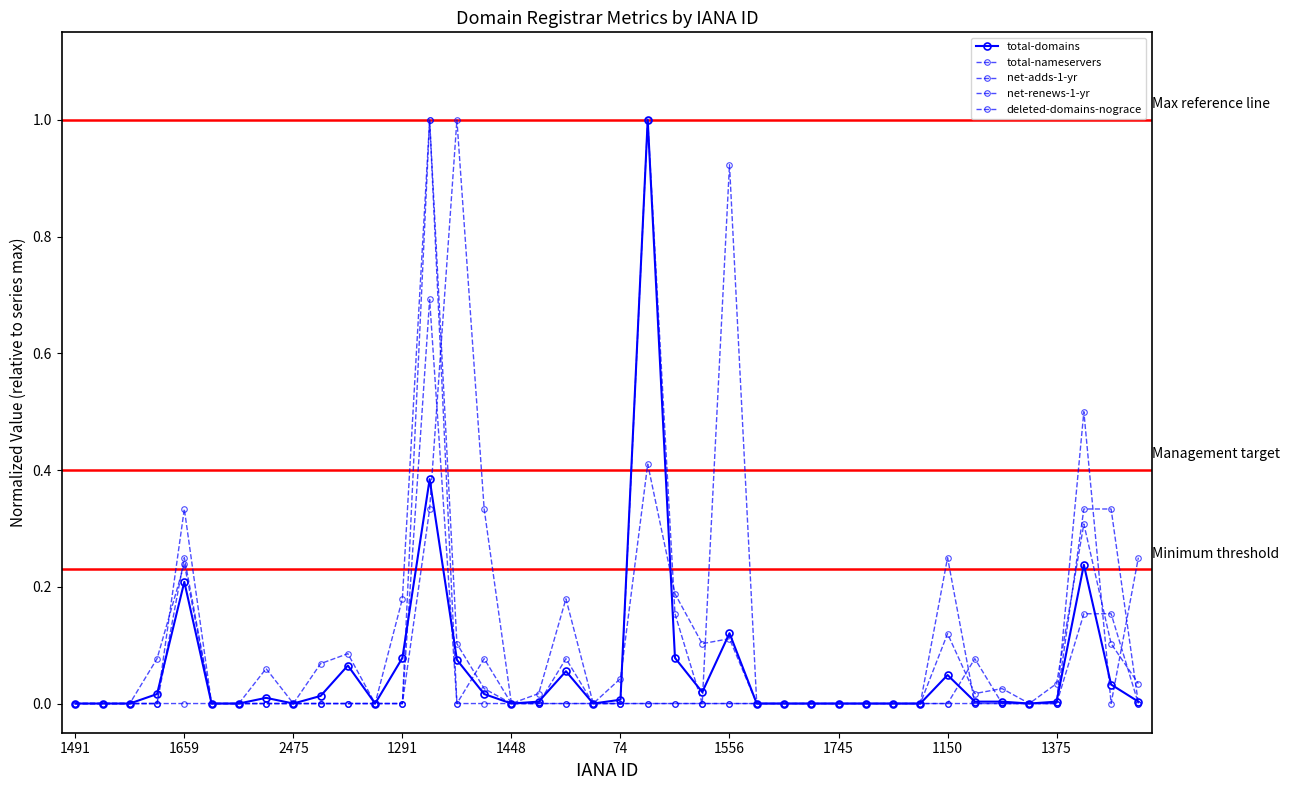

Count the number of data series in this chart.

5